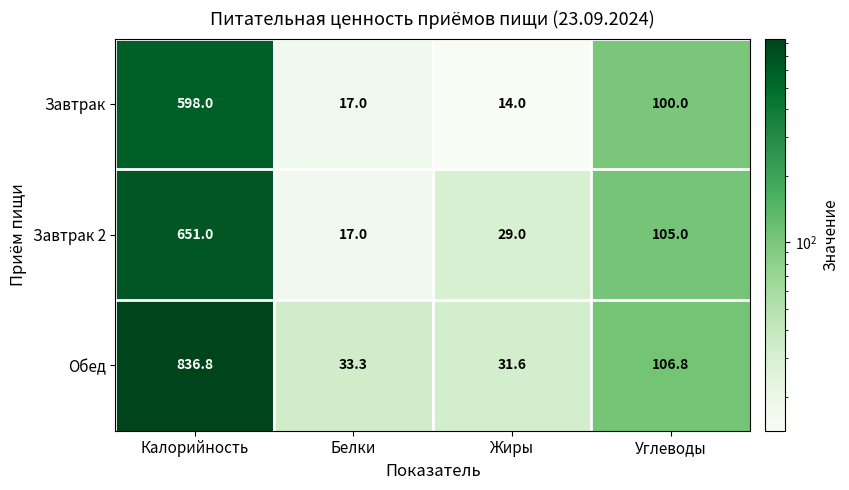

Is it true that Завтрак 2 equals 8.8 at Белки?

False